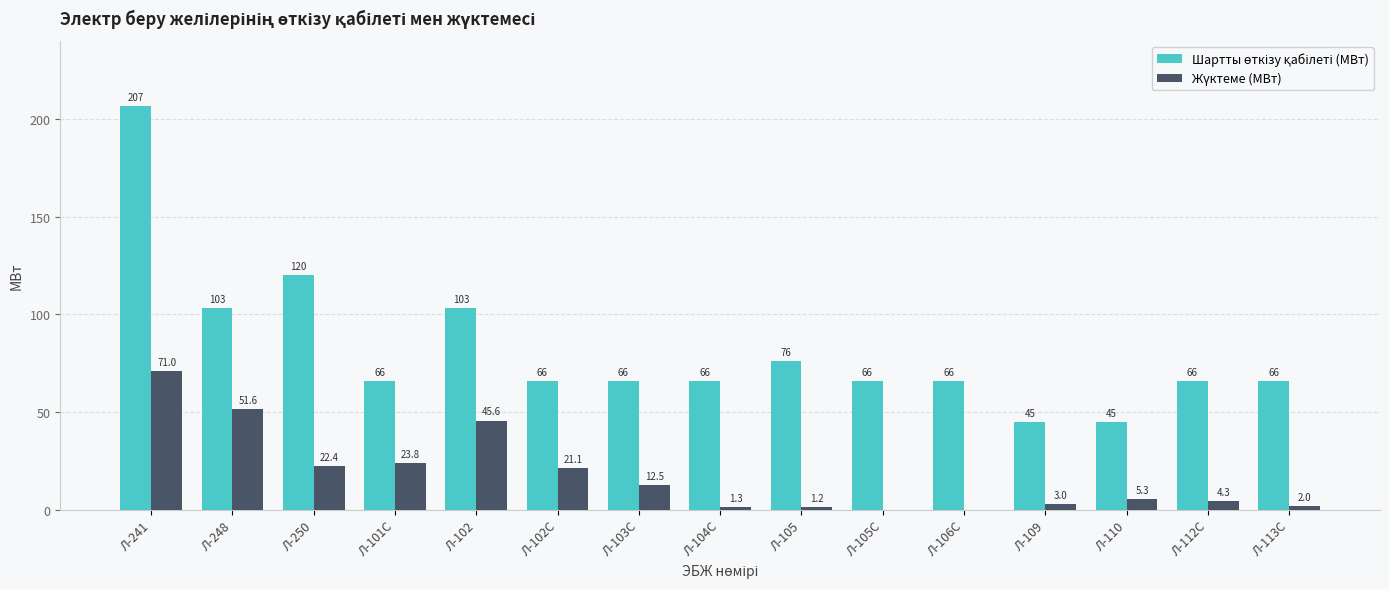

How many distinct data groups are displayed?

2